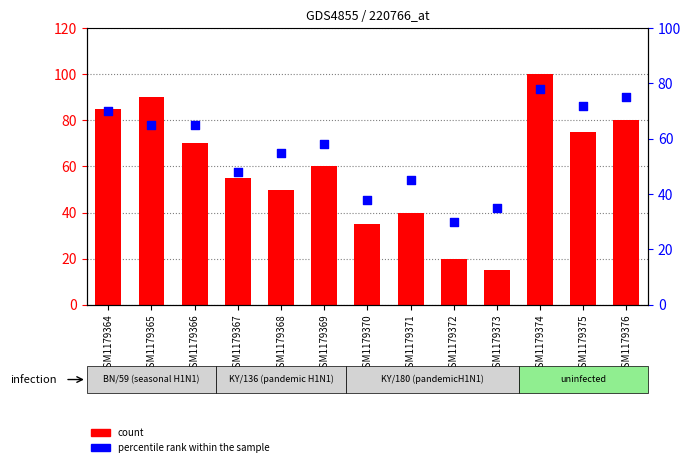

Which series has the largest total across all categories?

count